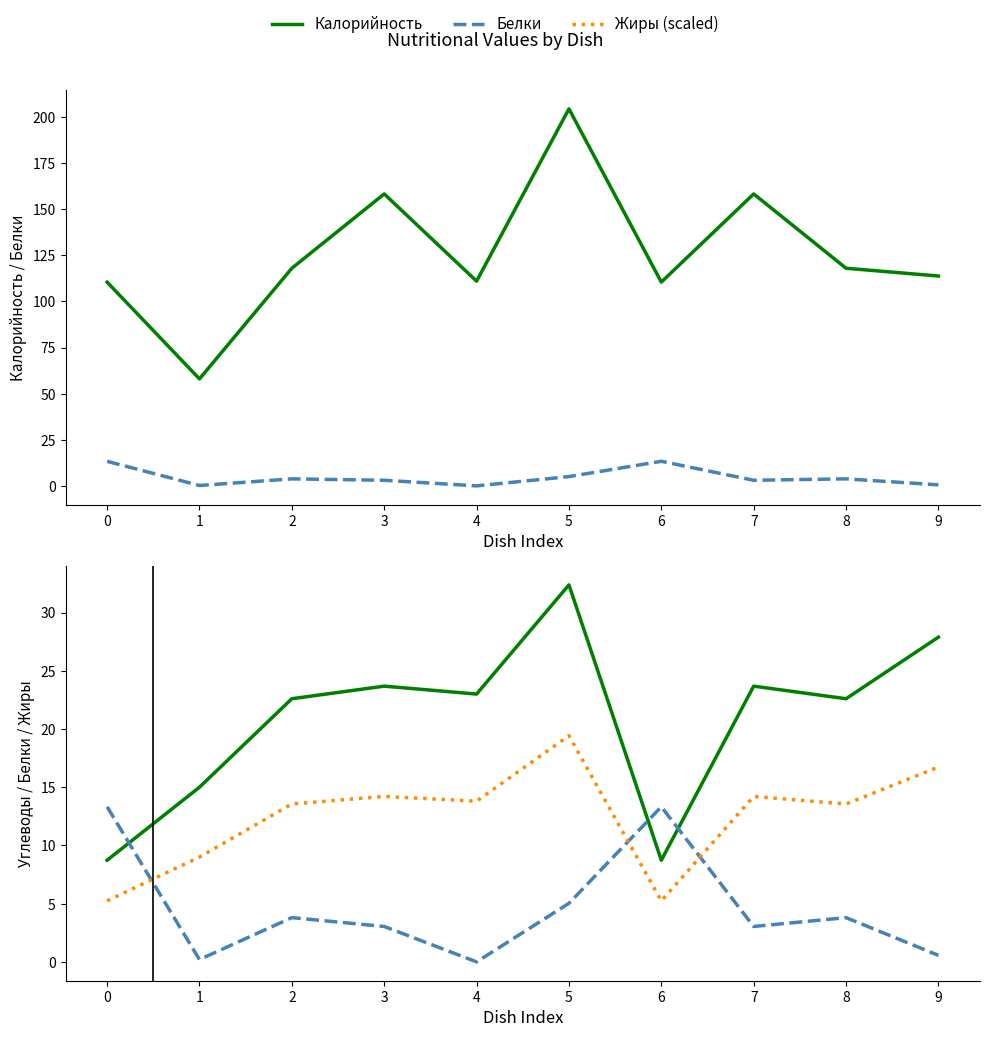

How many values in the Углеводы series are below 23?

5